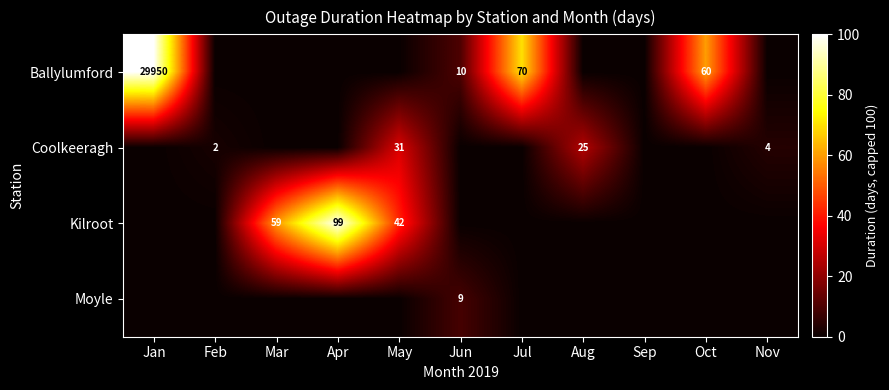

The value of Ballylumford at Jun is 5. True or false?

False